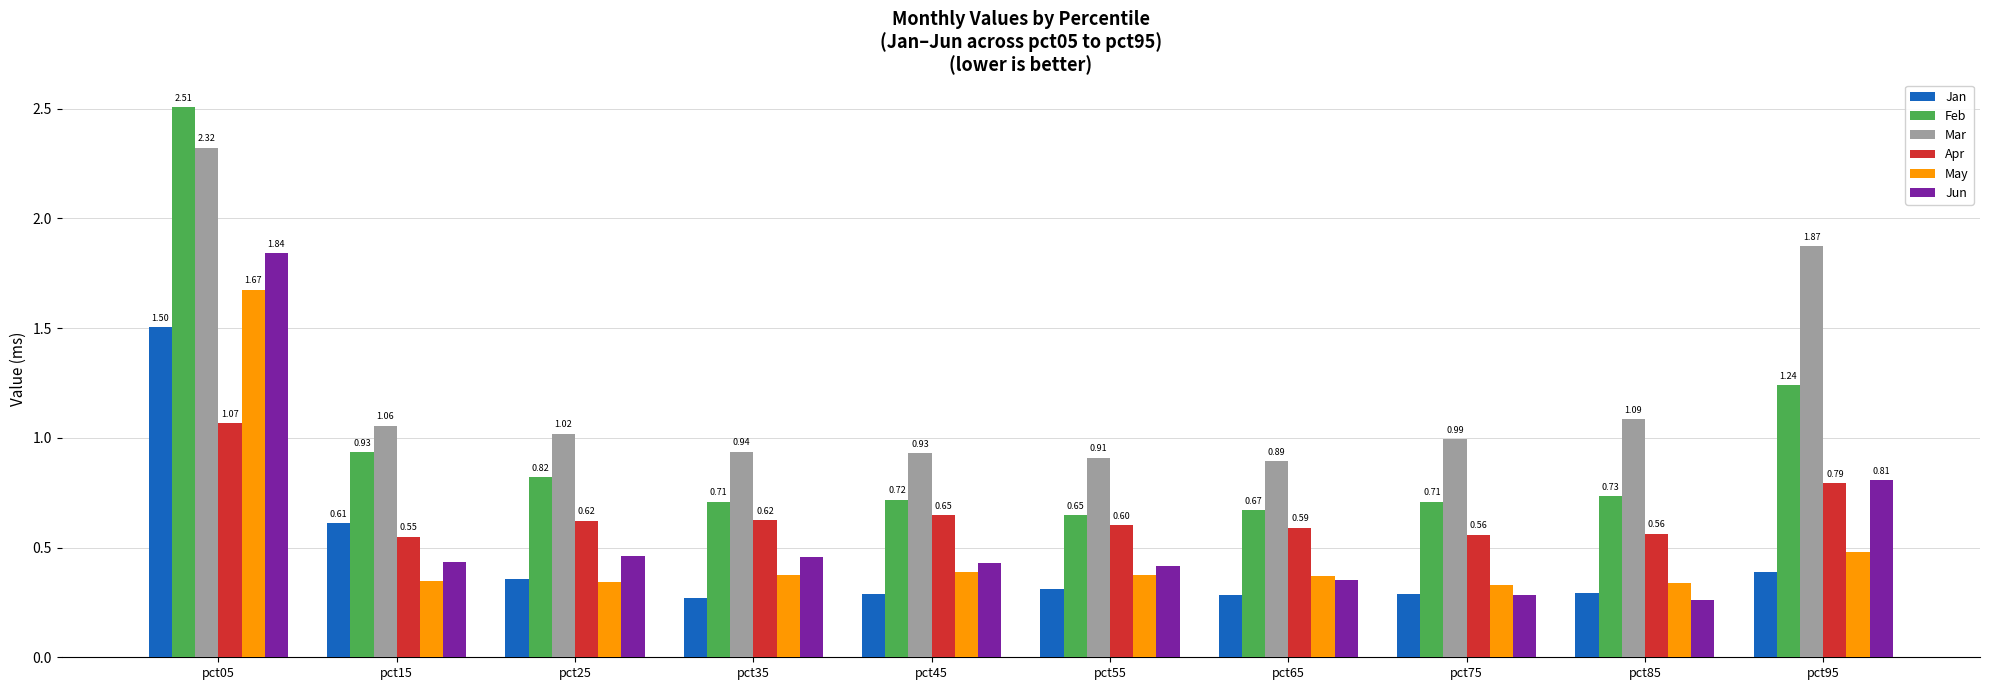

Where is Jan nearest to the value 0?

pct35